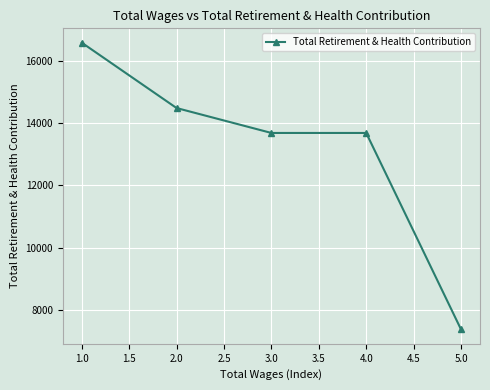

What is the difference between the maximum and minimum values?

9209